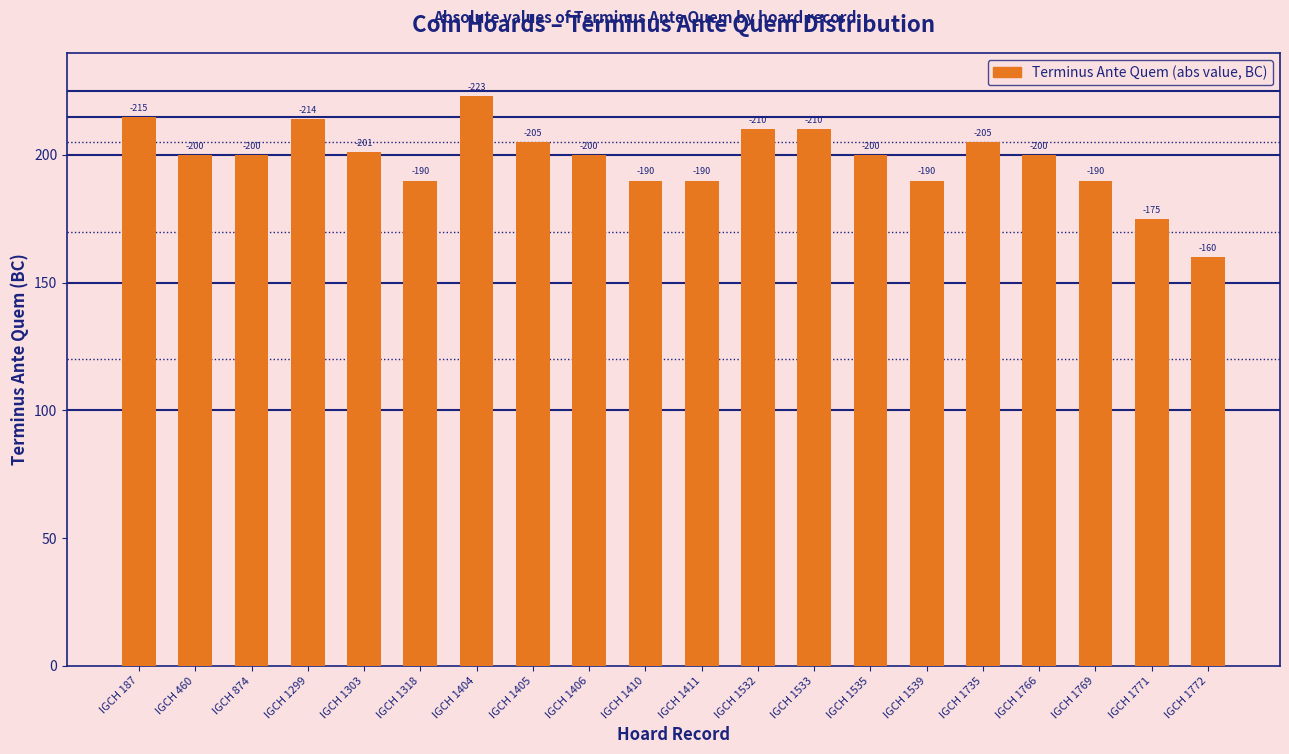

Approximately how many times larger is the value at IGCH 1404 compared to IGCH 1533?

1.1